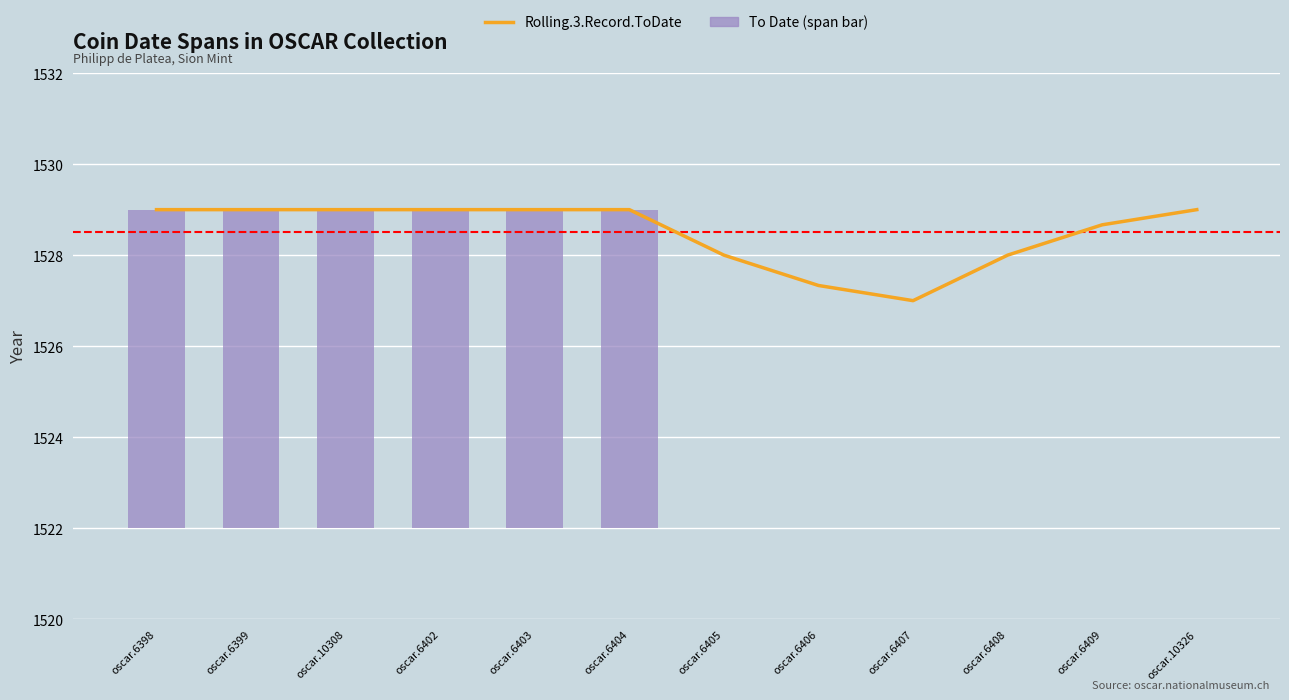

Reading left to right, list all the values displayed in this chart.

oscar.6398=1529.0	oscar.6399=1529.0	oscar.10308=1529.0	oscar.6402=1529.0	oscar.6403=1529.0	oscar.6404=1529.0	oscar.6405=1528.0	oscar.6406=1527.3	oscar.6407=1527.0	oscar.6408=1528.0	oscar.6409=1528.7	oscar.10326=1529.0